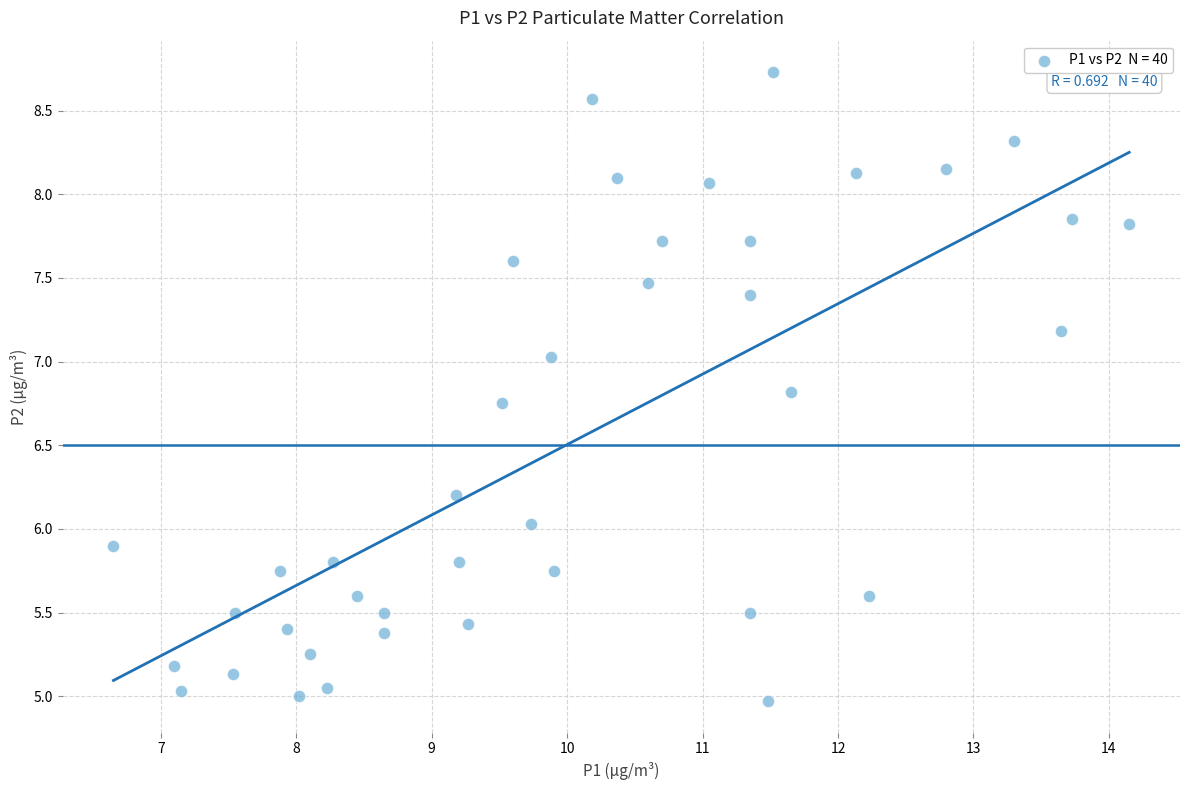

What is the range of X values (max minus min)?

7.5